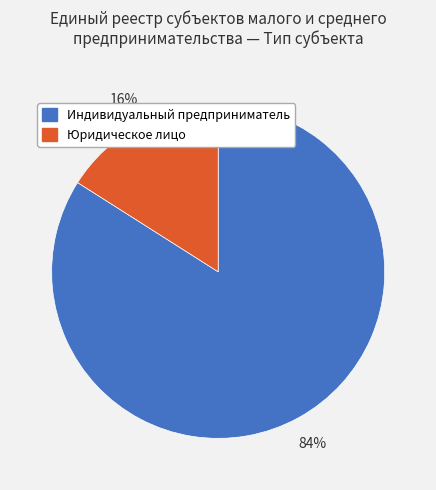

What is the smallest slice in the pie chart?

Юридическое лицо